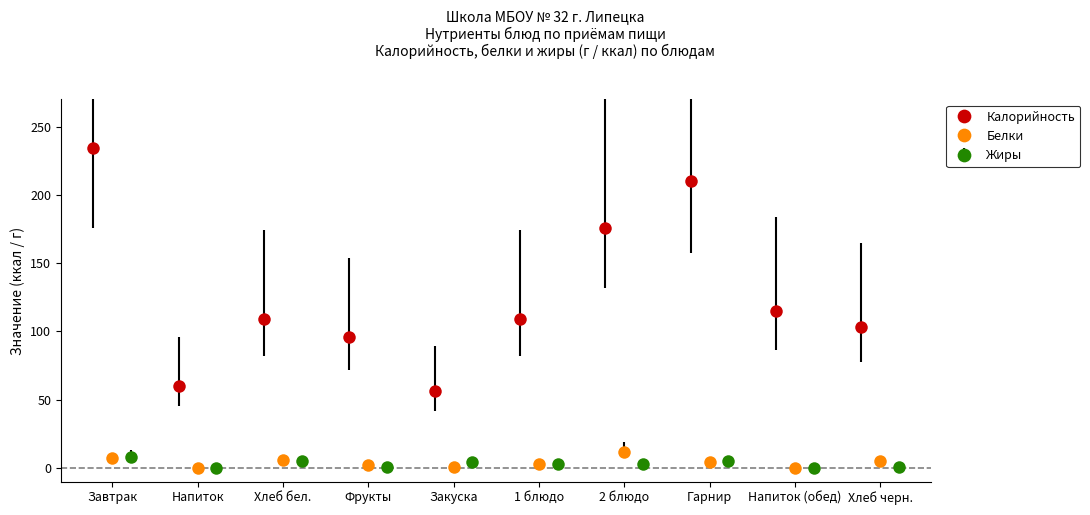

True or false: Белки has a value of 5 at Хлеб черн..

True